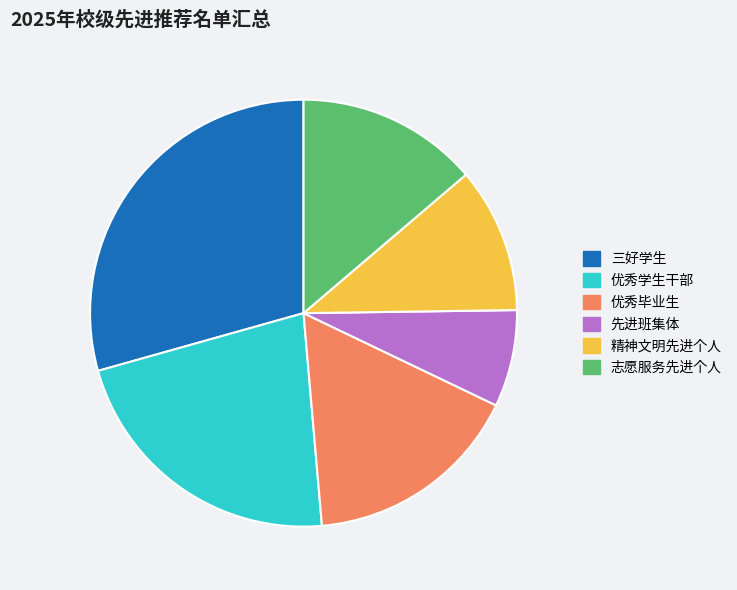

Between 三好学生 and 先进班集体, which is larger?

三好学生